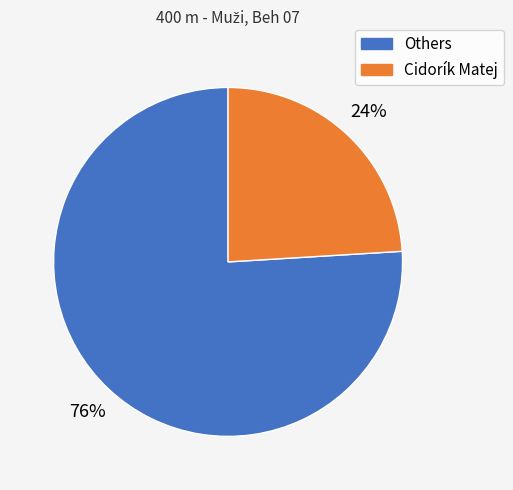

To the nearest percent, what is the difference between the largest and smallest slice percentages?

52%